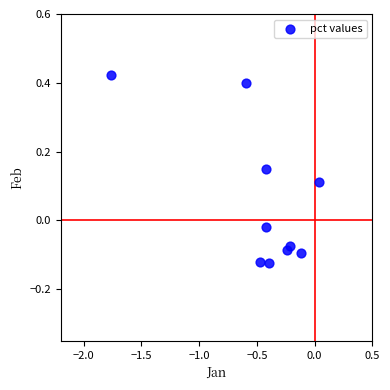

What is the range of Y values (max minus min)?

0.5